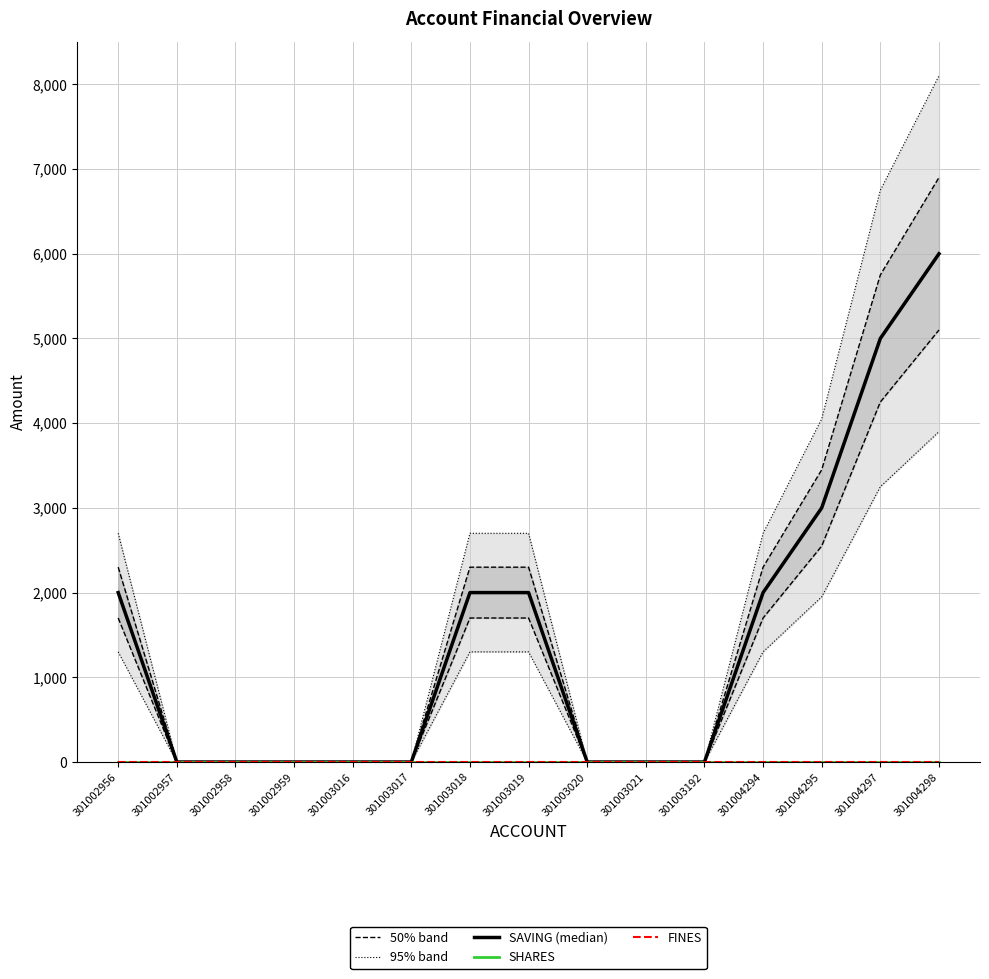

Reading left to right, list all the values displayed in this chart.

50% band: 2300.0	0.0	0.0	0.0	0.0	0.0	2300.0	2300.0	0.0	0.0	0.0	2300.0	3450.0	5750.0	6900.0
95% band: 2700.0	0.0	0.0	0.0	0.0	0.0	2700.0	2700.0	0.0	0.0	0.0	2700.0	4050.0	6750.0	8100.0
SAVING (median): 2000.0	0.0	0.0	0.0	0.0	0.0	2000.0	2000.0	0.0	0.0	0.0	2000.0	3000.0	5000.0	6000.0
SHARES: 0.0	0.0	0.0	0.0	0.0	0.0	0.0	0.0	0.0	0.0	0.0	0.0	0.0	0.0	0.0
FINES: 0.0	0.0	0.0	0.0	0.0	0.0	0.0	0.0	0.0	0.0	0.0	0.0	0.0	0.0	0.0